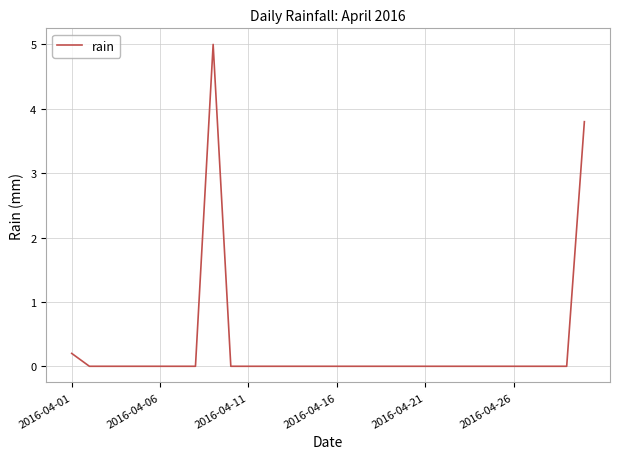

What is the maximum value shown in the chart?

5.0